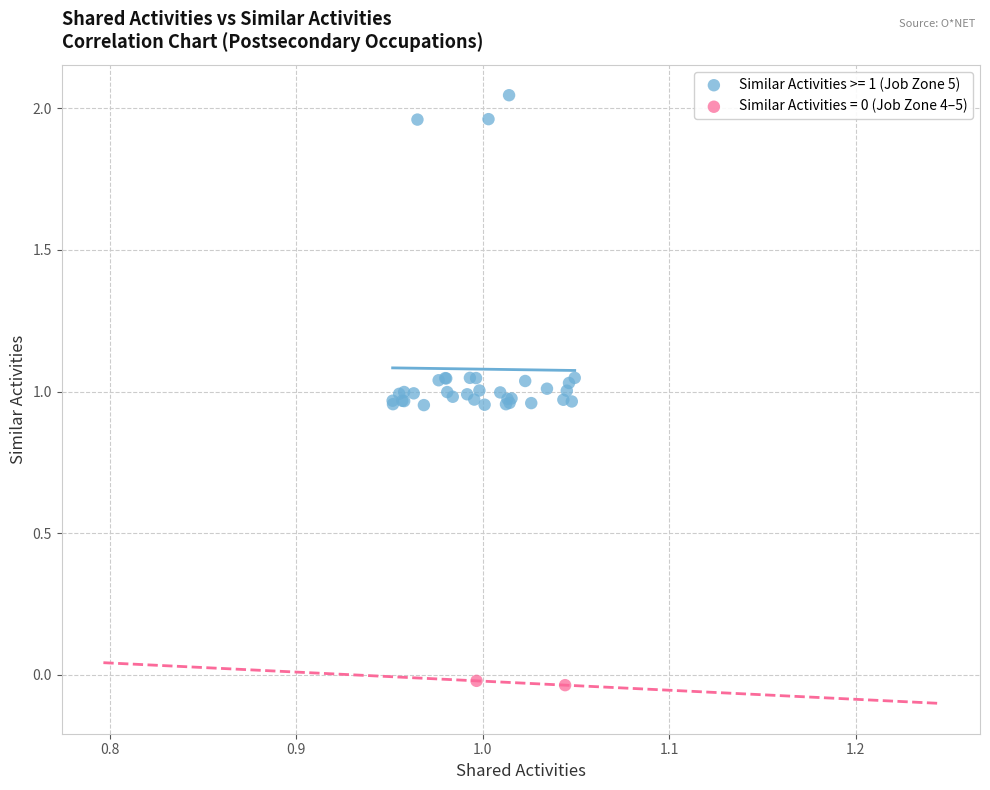

Which series contains the highest Y value?

Similar Activities >= 1 (Job Zone 5)